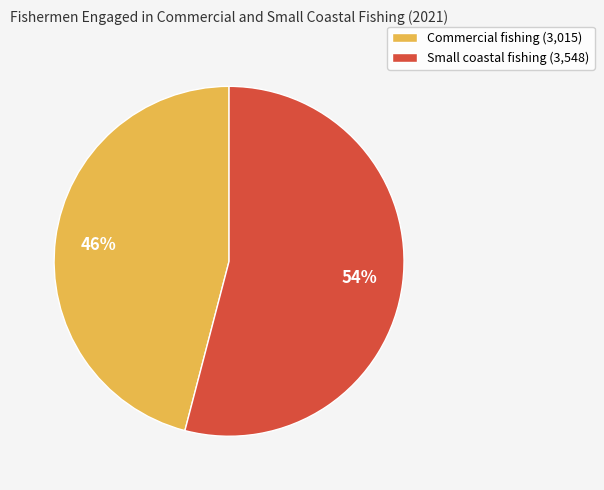

Rank the categories by value from lowest to highest.

Commercial fishing, Small coastal fishing